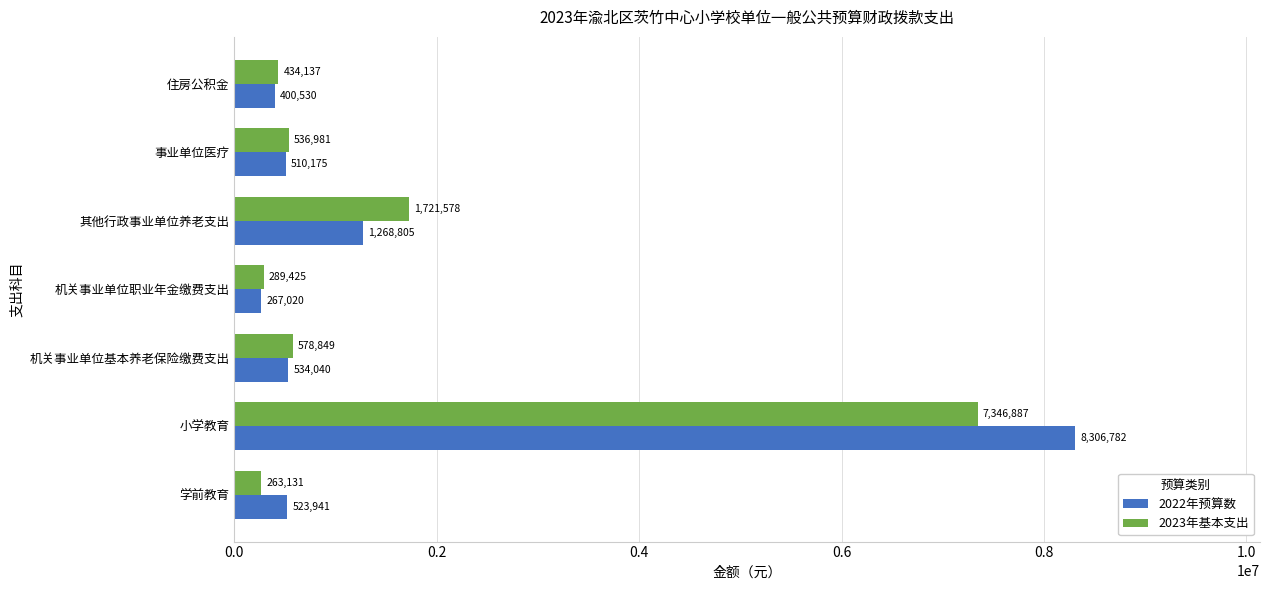

What is the difference between the second highest and minimum values in the 2023年基本支出 series?

1458446.7